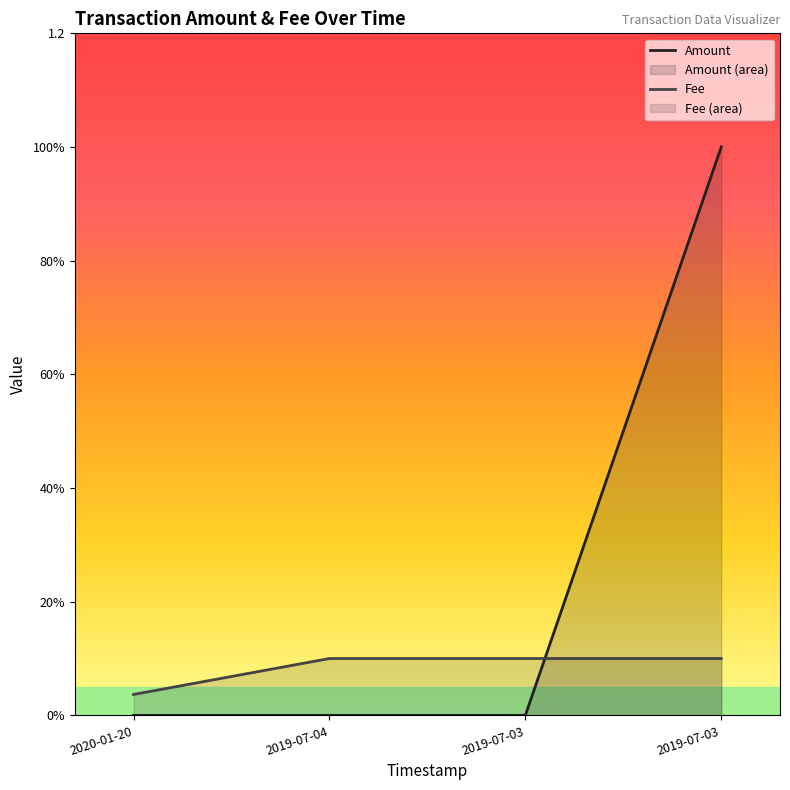

What is the sum of all Fee values?

0.3